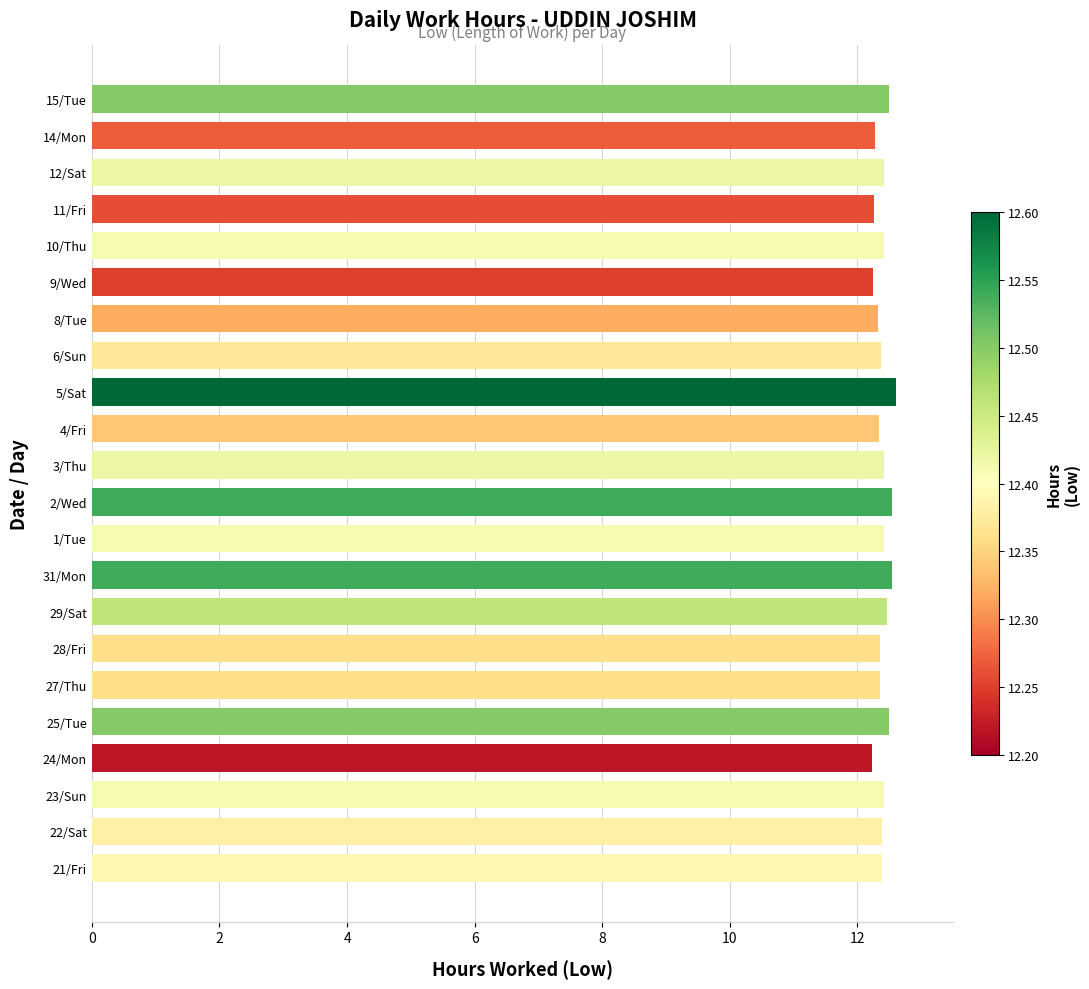

What is the ratio of the value at 2/Wed to the value at 14/Mon?

1.0